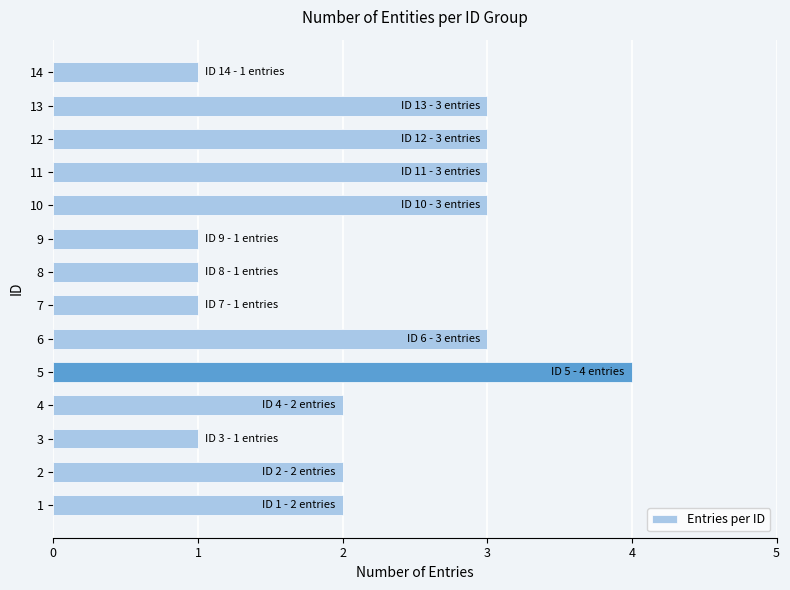

True or false: the data shows 2 at 2.

True